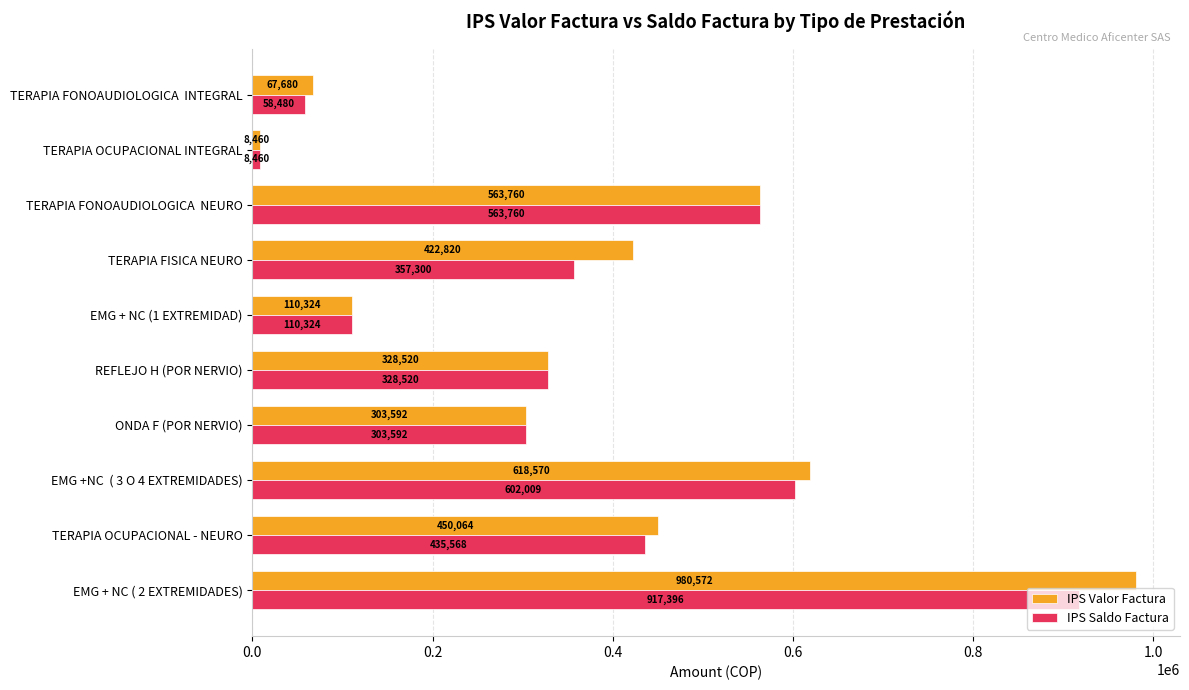

Rank the categories by IPS Saldo Factura value from lowest to highest.

TERAPIA OCUPACIONAL INTEGRAL, TERAPIA FONOAUDIOLOGICA  INTEGRAL, EMG + NC (1 EXTREMIDAD), ONDA F (POR NERVIO), REFLEJO H (POR NERVIO), TERAPIA FISICA NEURO, TERAPIA OCUPACIONAL - NEURO, TERAPIA FONOAUDIOLOGICA  NEURO, EMG +NC  ( 3 O 4 EXTREMIDADES), EMG + NC ( 2 EXTREMIDADES)